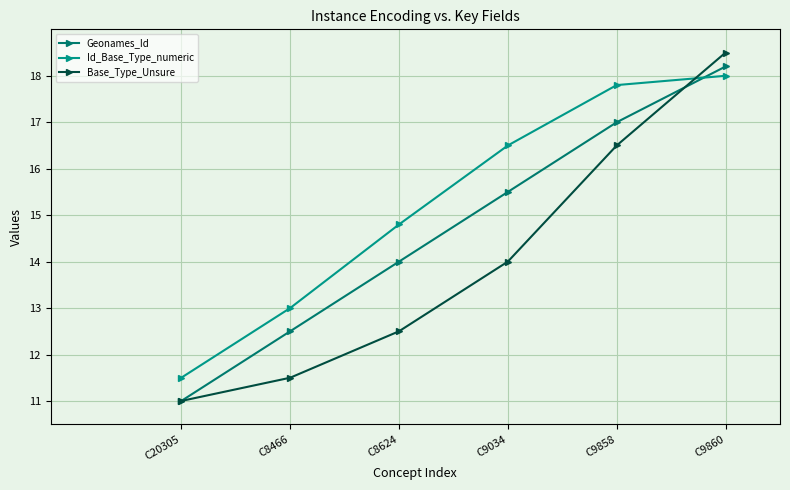

The Base_Type_Unsure series shows 6.0 at C9860. True or false?

False